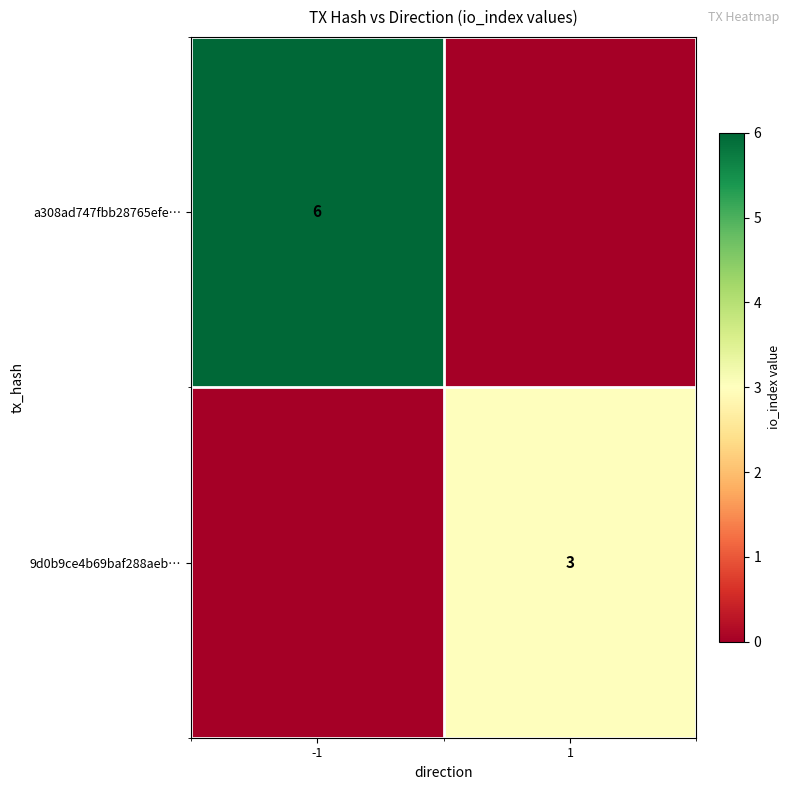

The 9d0b9ce4b69baf288aeb… series shows 3 at 1. True or false?

True